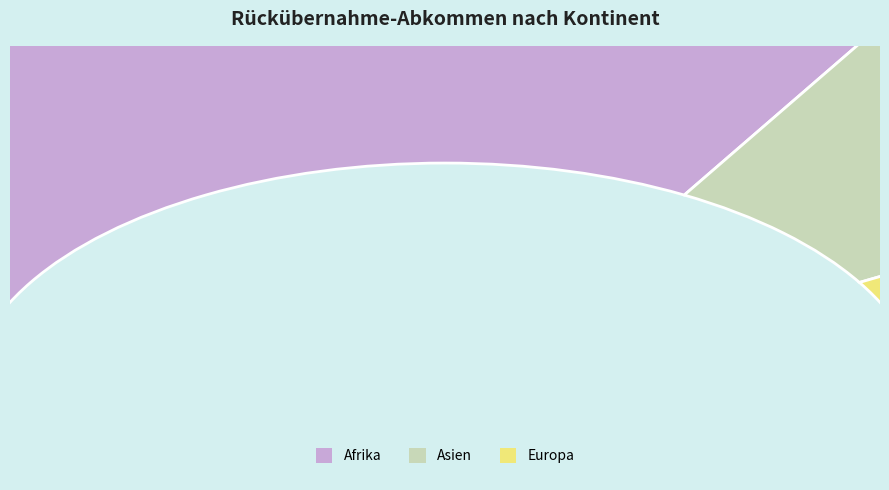

How many segments does this pie chart have?

3